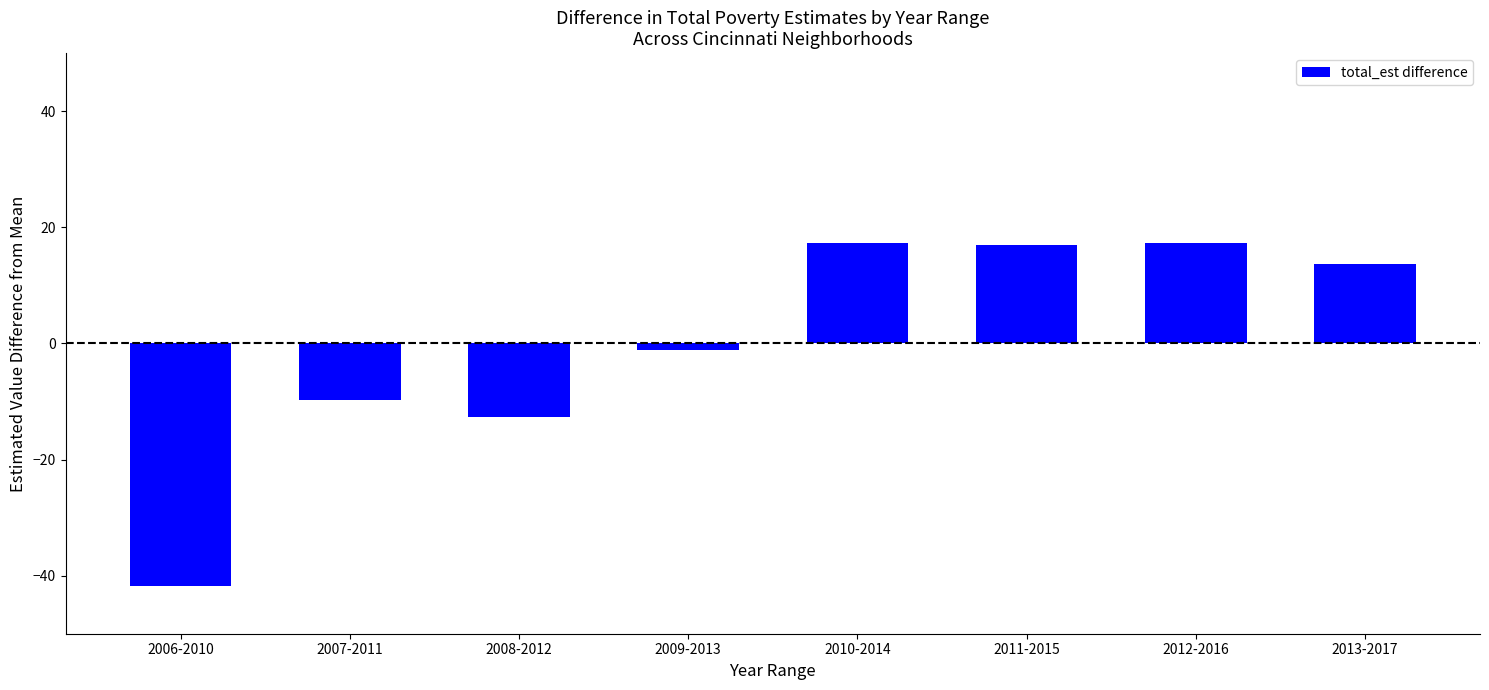

How many values are below 13?

4